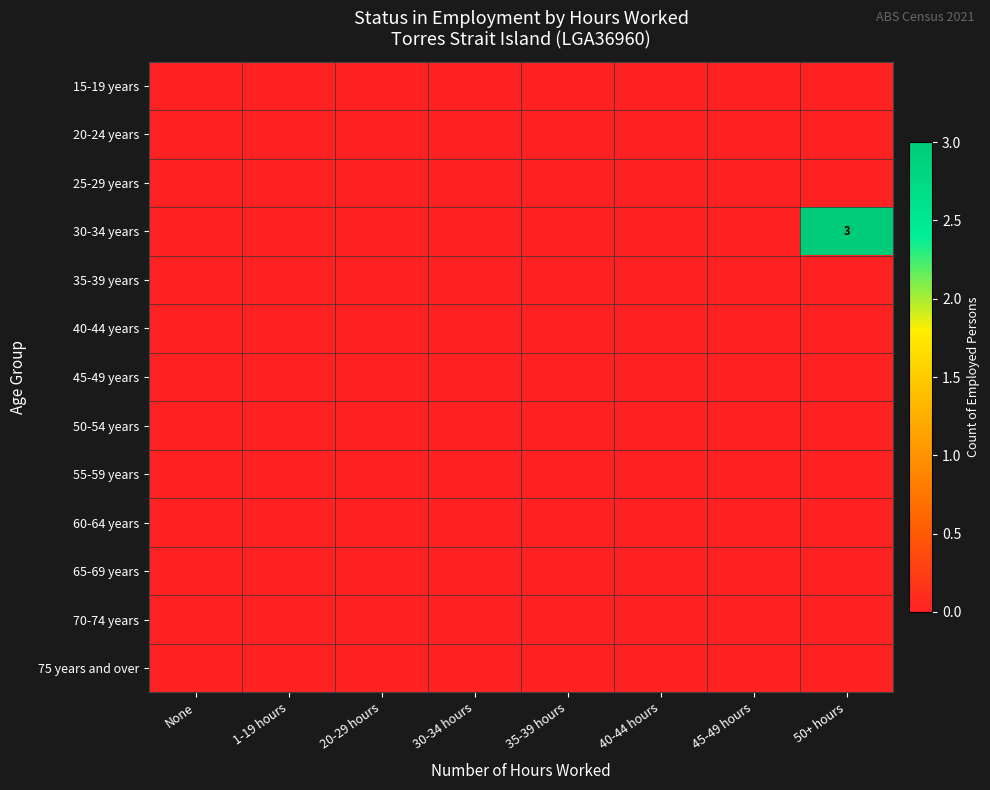

At which label is 50-54 years closest to 0?

None